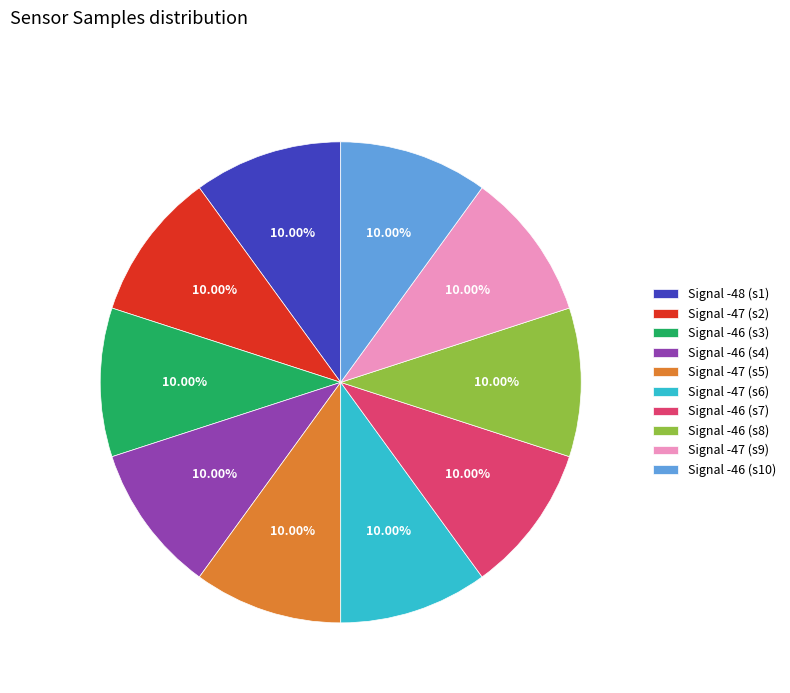

Combined, do Signal -48 (s1) and Signal -47 (s6) account for over 50%?

No